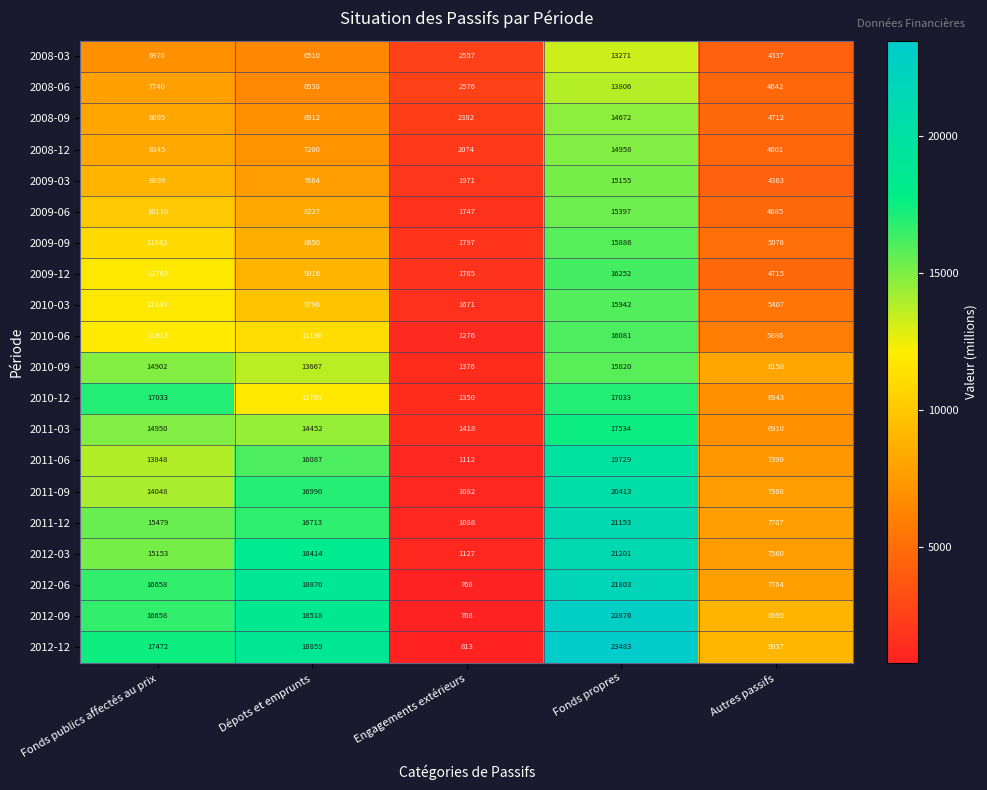

What is the sum of all 2011-09 values?

60101